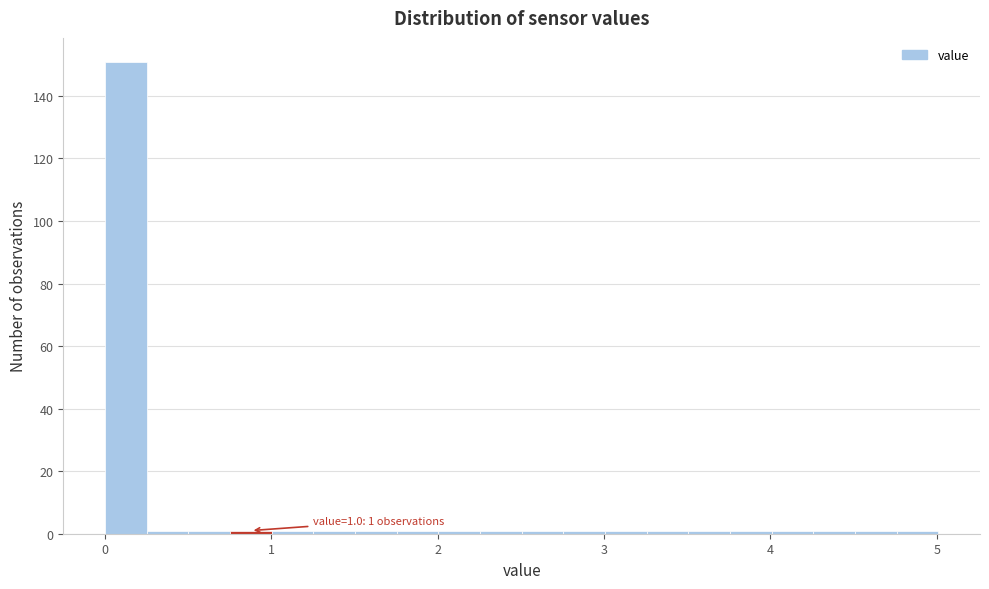

Read against the x-axis, roughly where is the centre of the tallest bar?

0.1